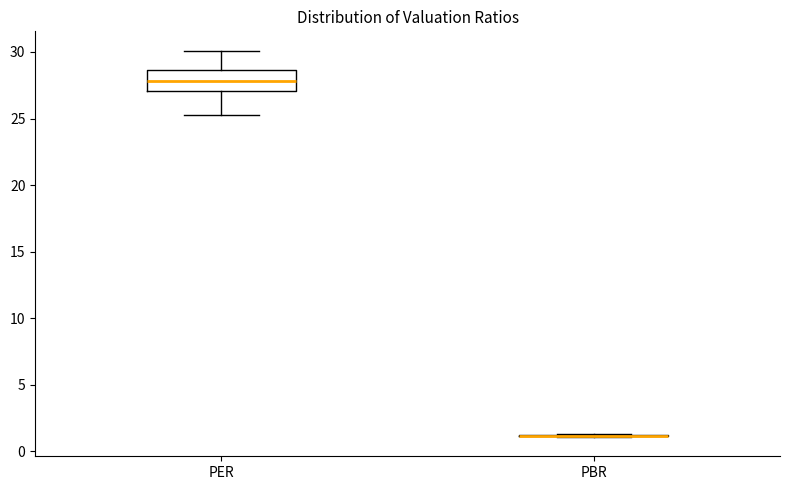

Reading left to right, transcribe this box plot: for each box, give where its median line is, the range the box spans, and where its two whiskers end, as read against the y-axis. The values are not printed on the chart, so give them approximately, as read against the axis.

PER: median 28.0, box 27.0 to 28.5, whiskers 25.5 to 30.0
PBR: box collapsed to a line at 1.0, whiskers 1.0 to 1.5